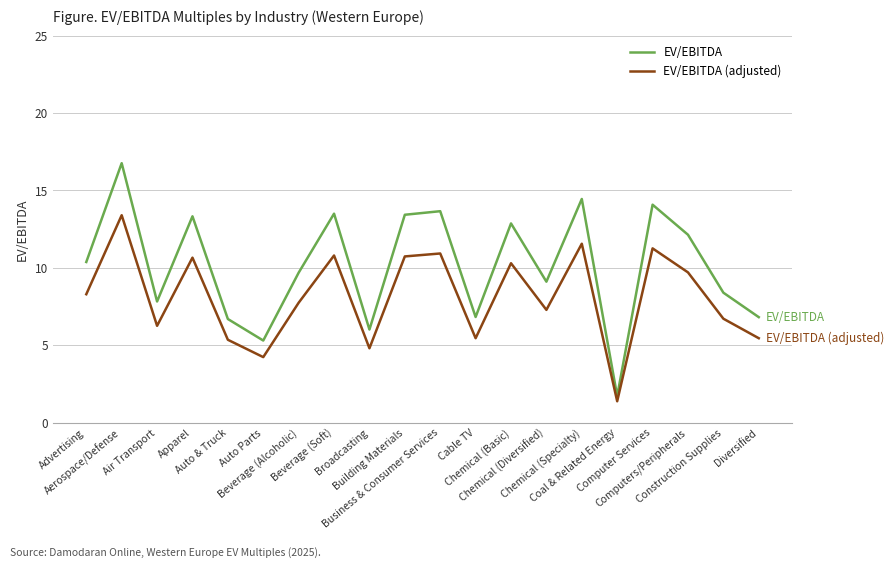

What is the greatest value displayed?

16.8